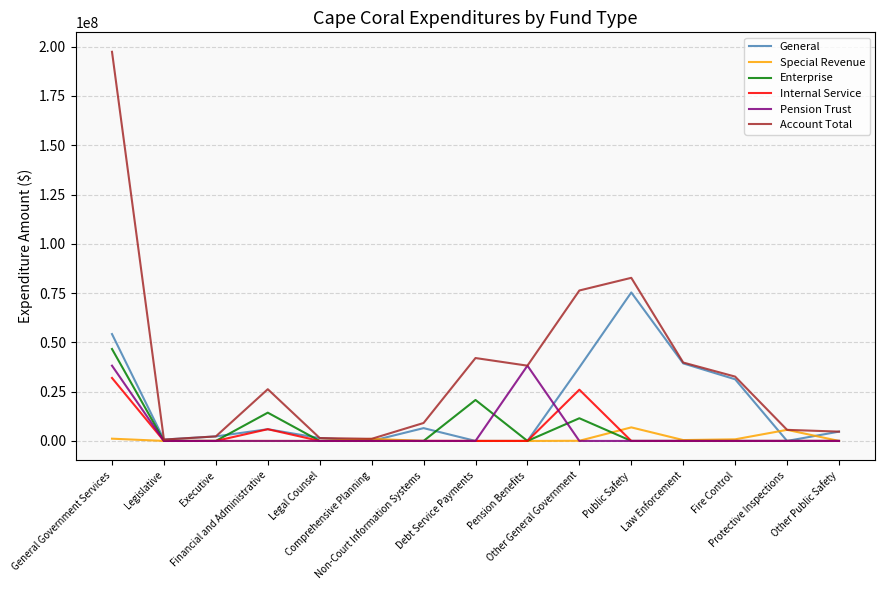

Which series has the largest total across all categories?

Account Total